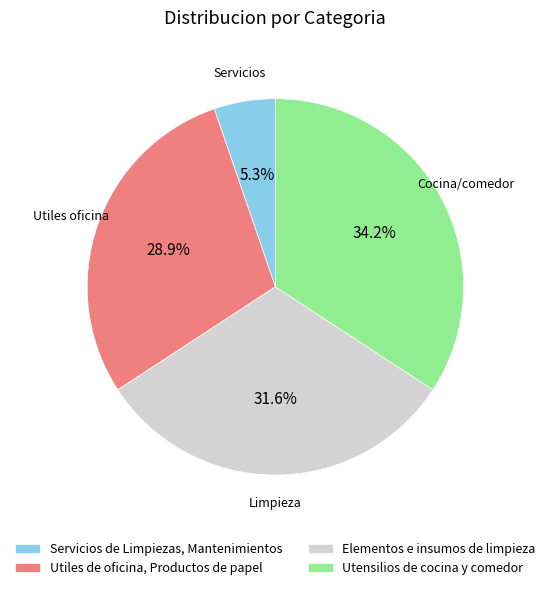

What portion of the pie excludes Utensilios de cocina y comedor?

65.8%